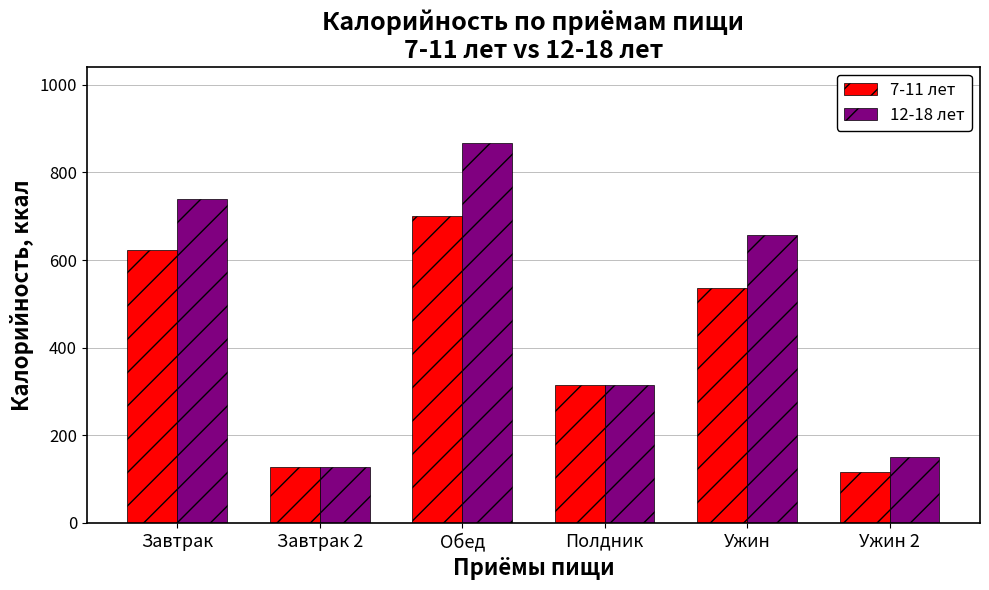

Which series has the largest total across all categories?

12-18 лет